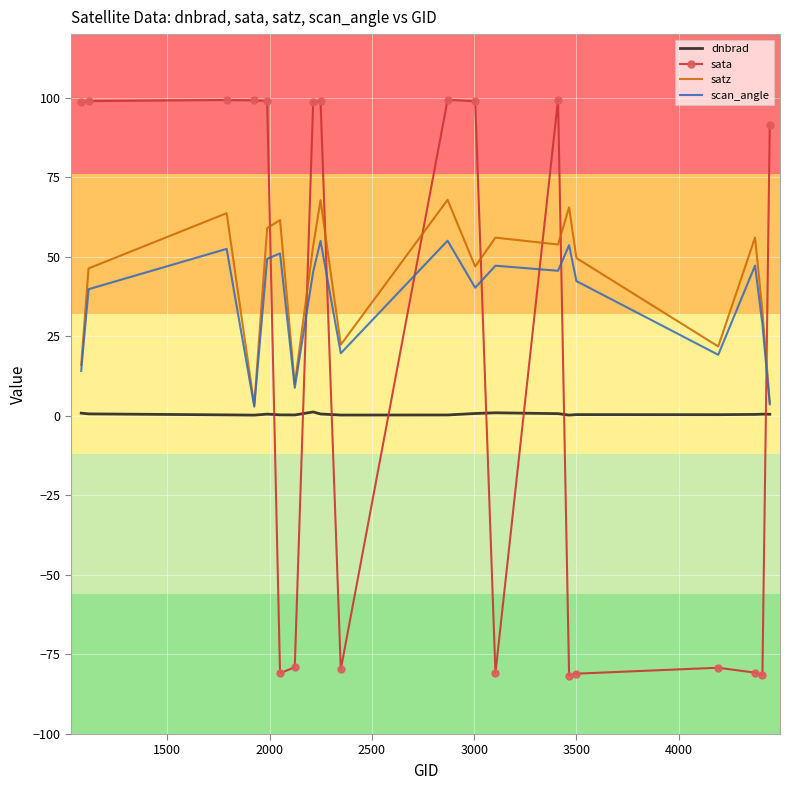

What is the average value of the satz series?

42.9